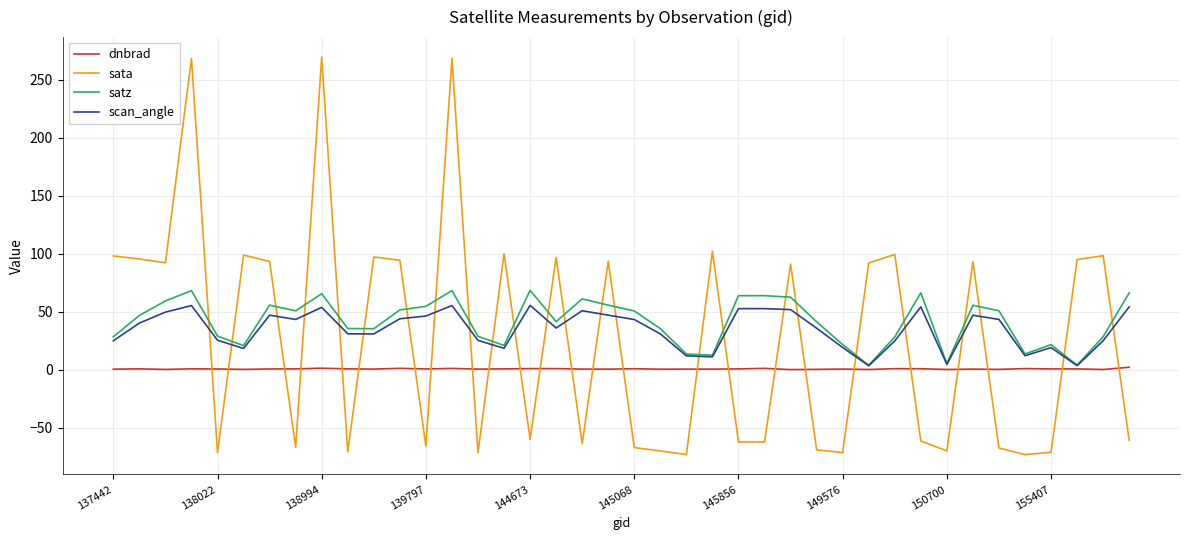

Which series has the widest spread of values?

sata